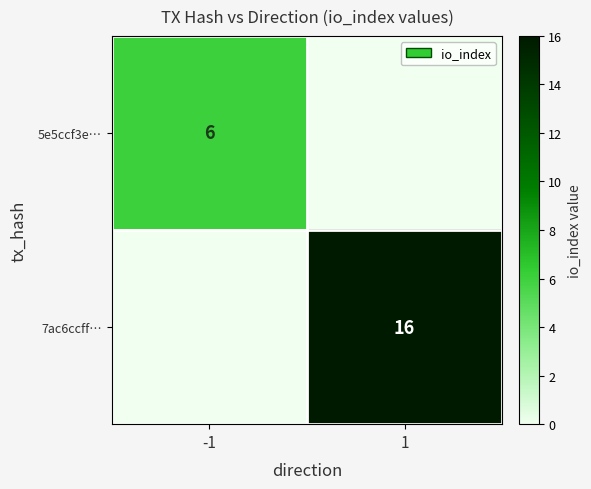

True or false: 7ac6ccff… has a value of 16 at 1.

True